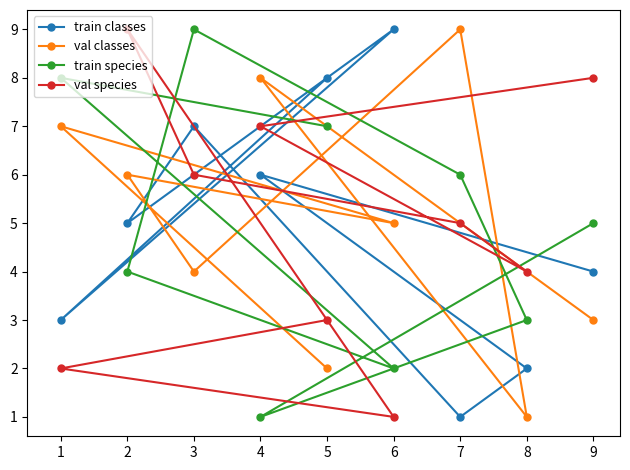

List the series in order of their peak value, lowest first.

train classes, val classes, train species, val species